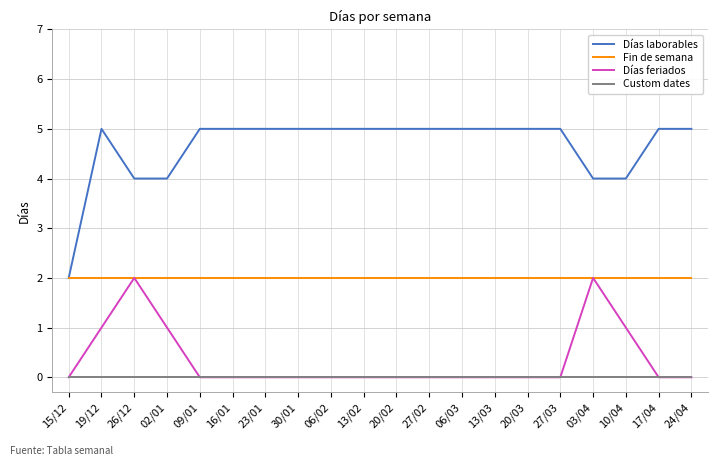

Is this an area chart (filled region under the line)?

No